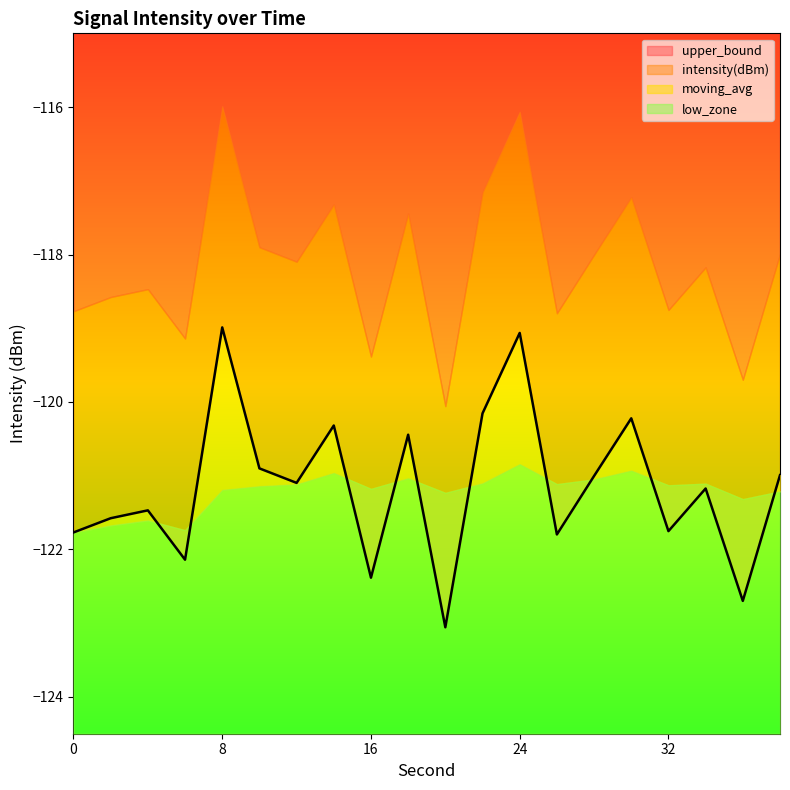

Which series has the largest total across all categories?

upper_bound